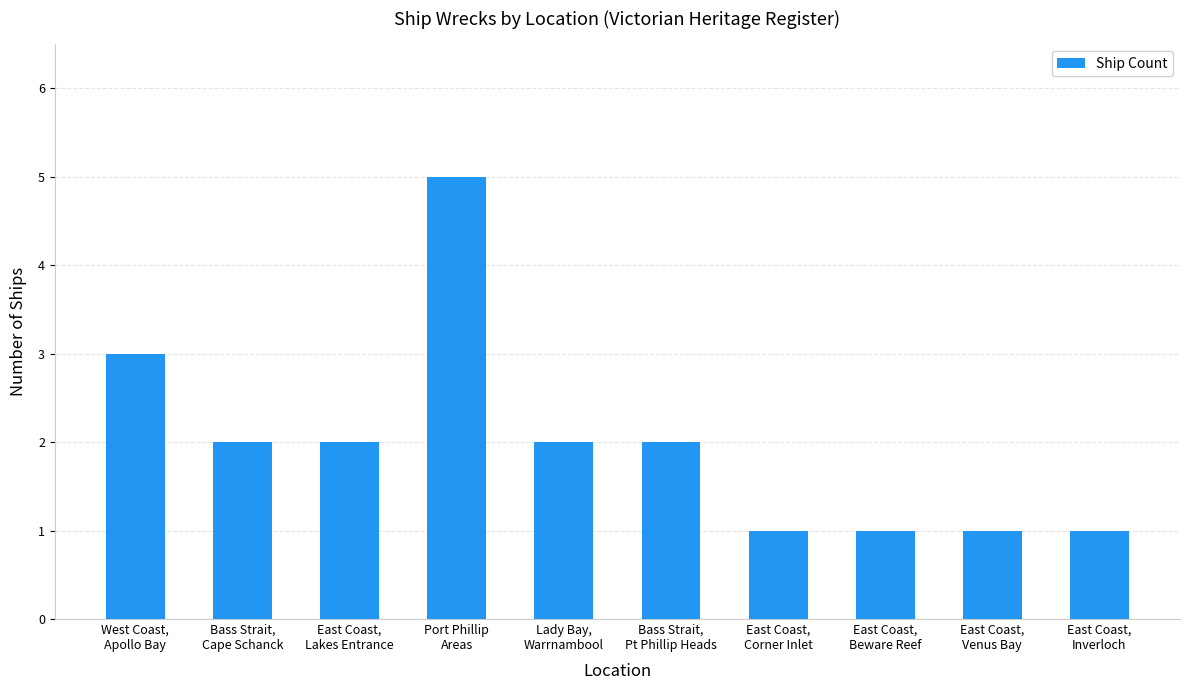

True or false: the data shows 1 at East Coast,
Venus Bay.

True